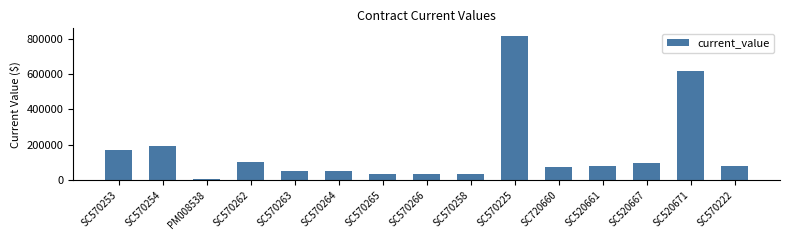

What is the smallest value displayed?

5800.0